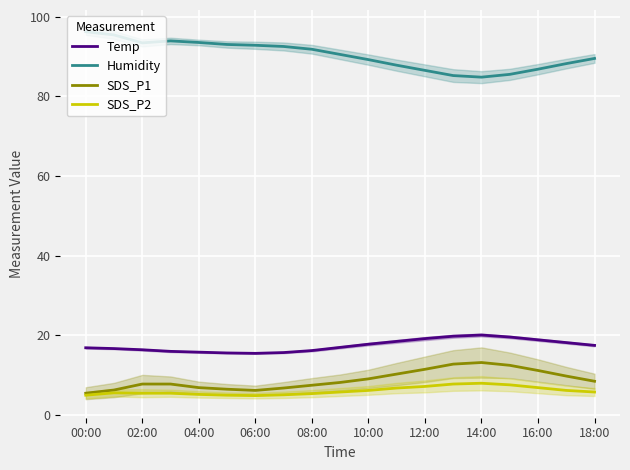

How many values in the SDS_P1 series exceed 8?

10